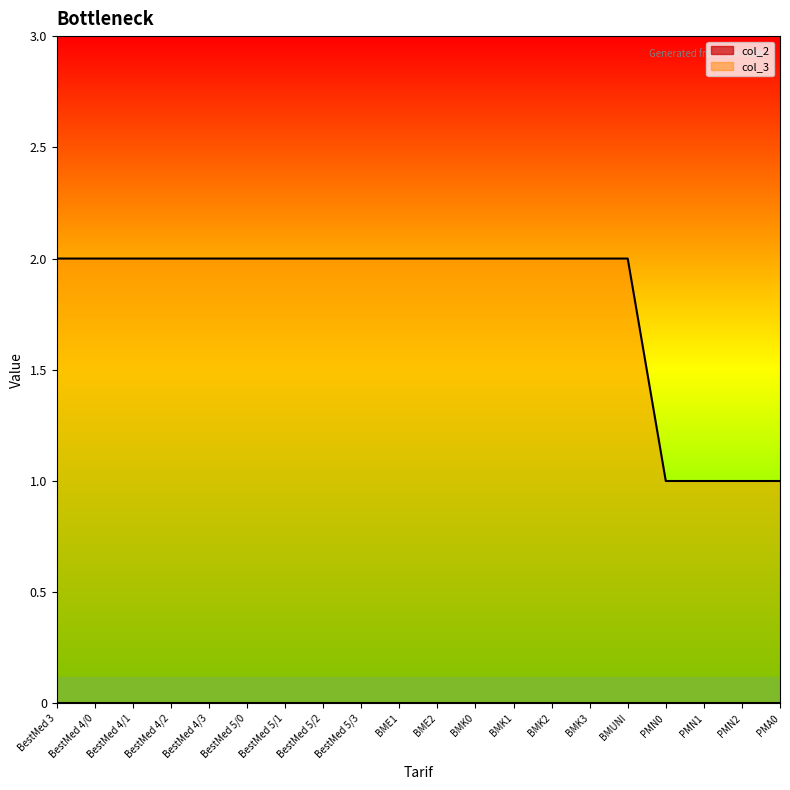

What is the label of the 6th point from the left?

BestMed 5/0